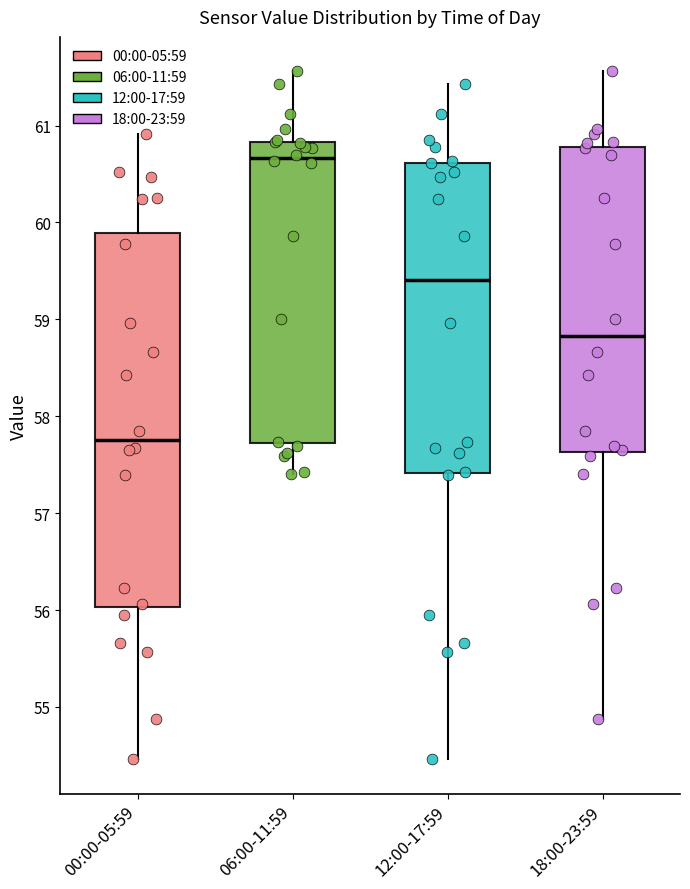

Reading left to right, read every box against the y-axis: the position of its median line, the range the box covers, and the ends of its whiskers. The values are not printed on the chart, so give them approximately, as read against the axis.

00:00-05:59: median 57.8, box 56.0 to 59.9, whiskers 54.5 to 60.9
06:00-11:59: median 60.7, box 57.7 to 60.8, whiskers 57.4 to 61.6
12:00-17:59: median 59.4, box 57.4 to 60.6, whiskers 54.5 to 61.4
18:00-23:59: median 58.8, box 57.6 to 60.8, whiskers 54.9 to 61.6